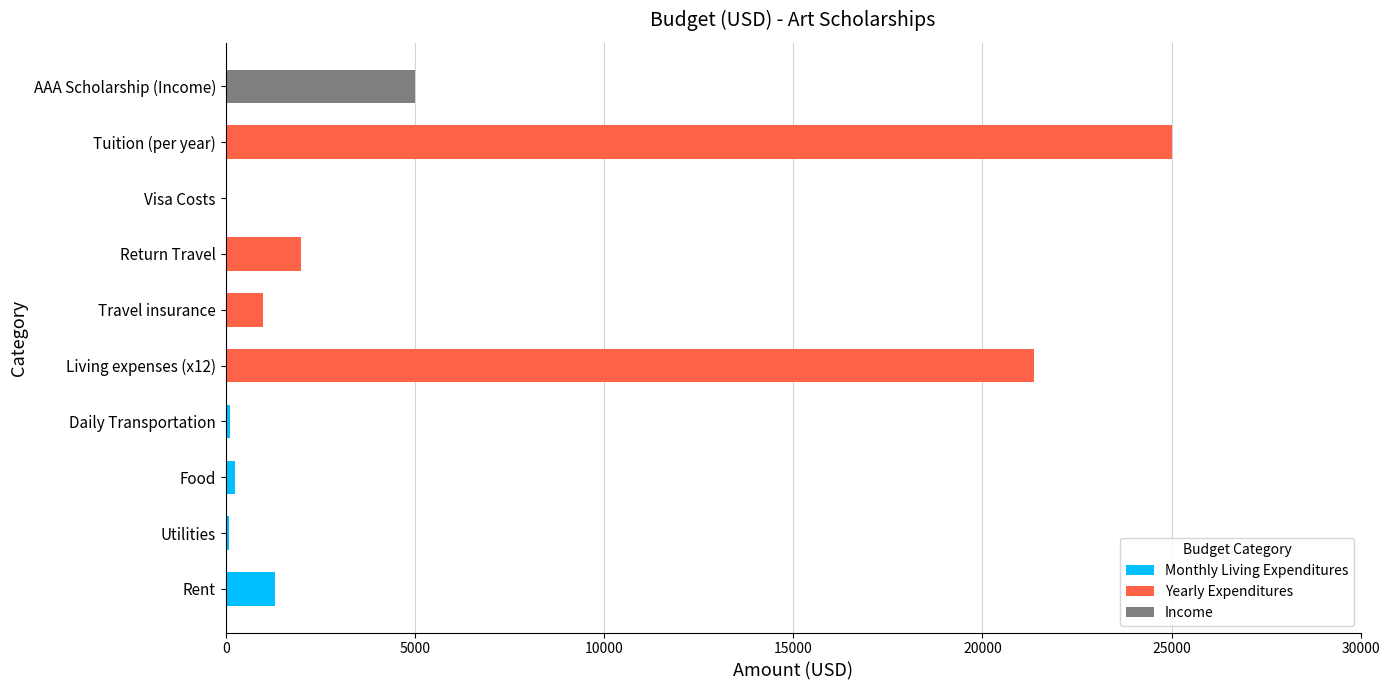

What is the sum of all Monthly Living Expenditures values?

1780